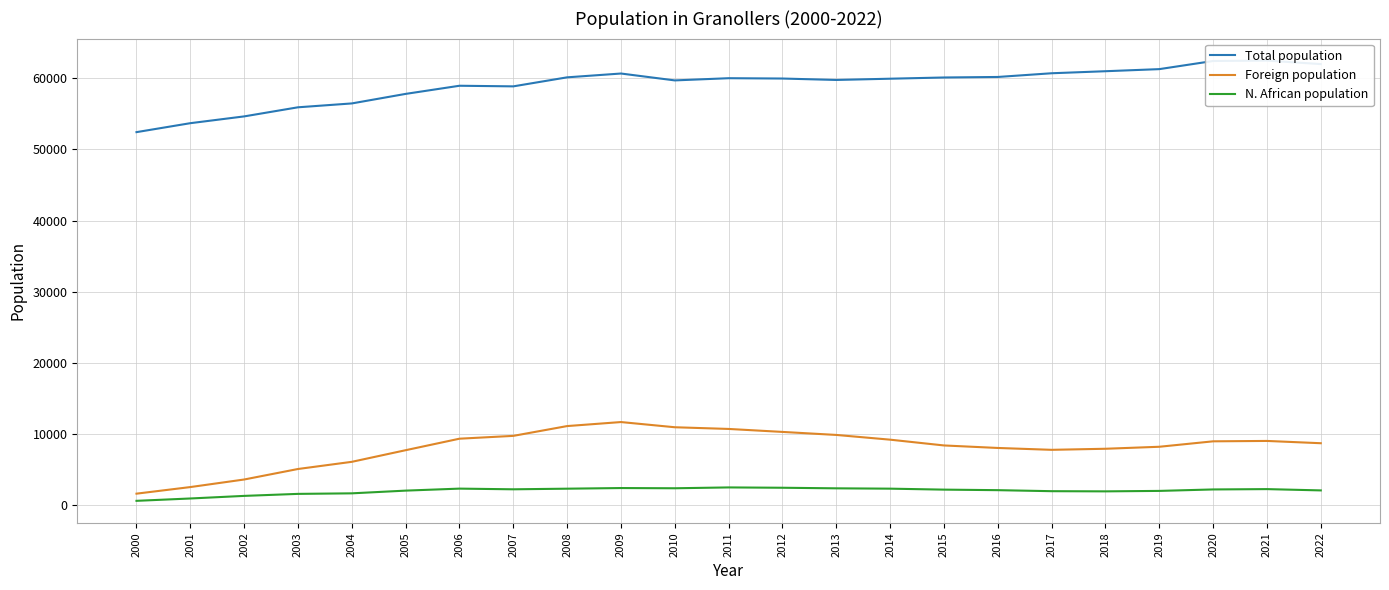

Reading left to right, what are all the values shown in this chart?

Total population: 2000=52423	2001=53681	2002=54634	2003=55913	2004=56456	2005=57796	2006=58940	2007=58854	2008=60122	2009=60658	2010=59691	2011=60000	2012=59954	2013=59753	2014=59930	2015=60101	2016=60174	2017=60695	2018=60981	2019=61275	2020=62419	2021=62475	2022=61983
Foreign population: 2000=1632	2001=2558	2002=3621	2003=5097	2004=6104	2005=7738	2006=9354	2007=9751	2008=11128	2009=11692	2010=10962	2011=10724	2012=10306	2013=9882	2014=9217	2015=8405	2016=8052	2017=7790	2018=7940	2019=8220	2020=8985	2021=9039	2022=8718
N. African population: 2000=624	2001=954	2002=1319	2003=1601	2004=1677	2005=2059	2006=2340	2007=2244	2008=2331	2009=2421	2010=2390	2011=2508	2012=2462	2013=2381	2014=2334	2015=2198	2016=2123	2017=1980	2018=1955	2019=2019	2020=2224	2021=2271	2022=2089